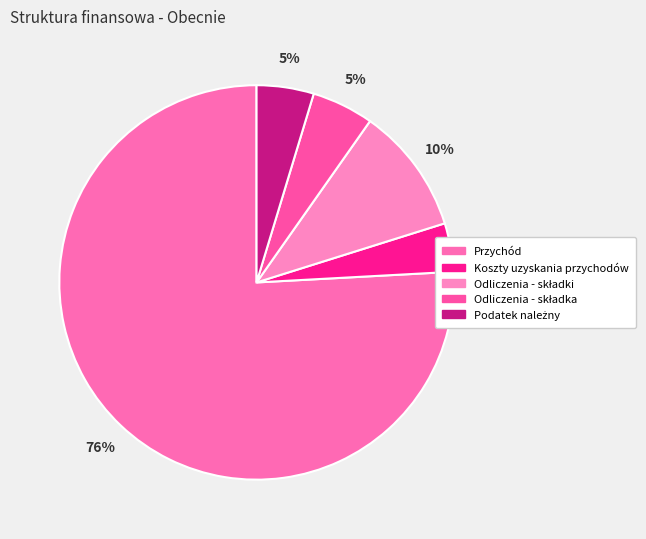

To the nearest percent, what is the difference between the Podatek należny and Odliczenia - składki slice percentages?

6%